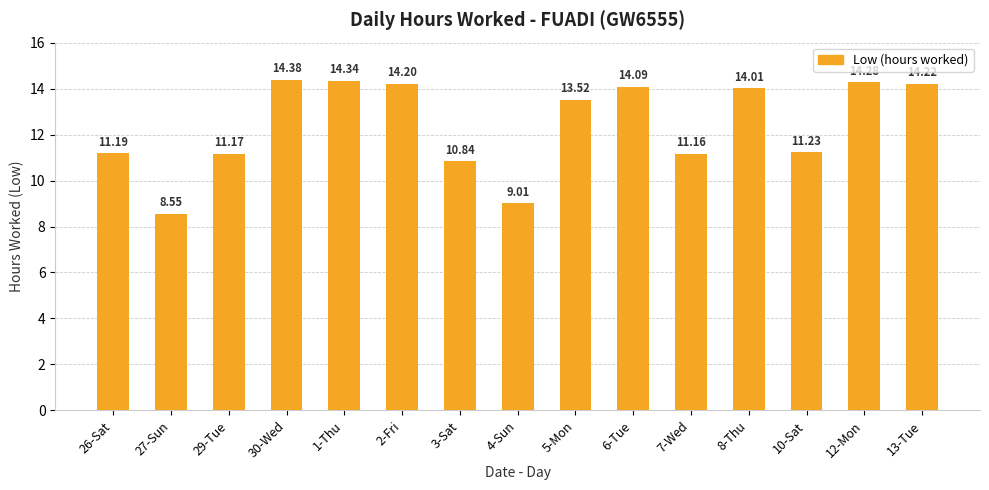

Does the chart contain any negative values?

No